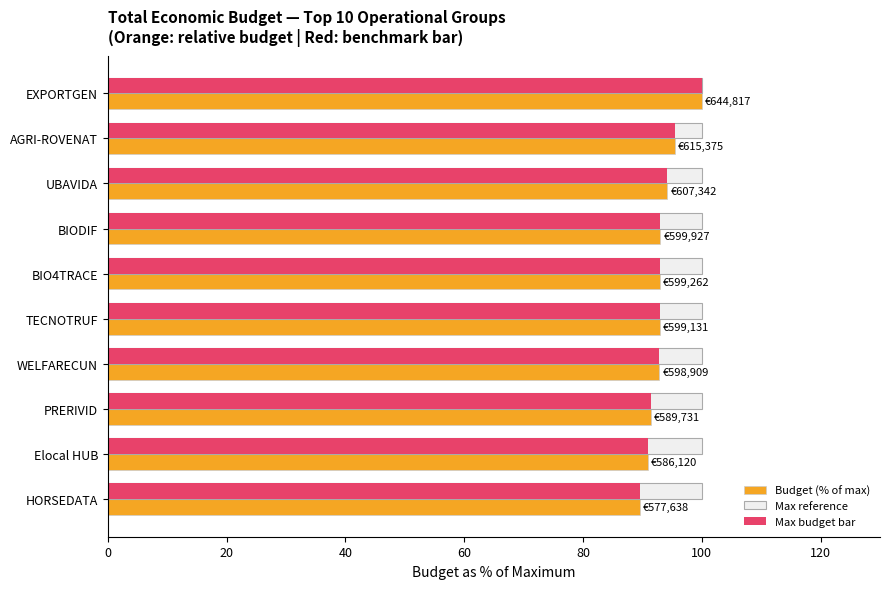

Which series has the largest total across all categories?

Max reference